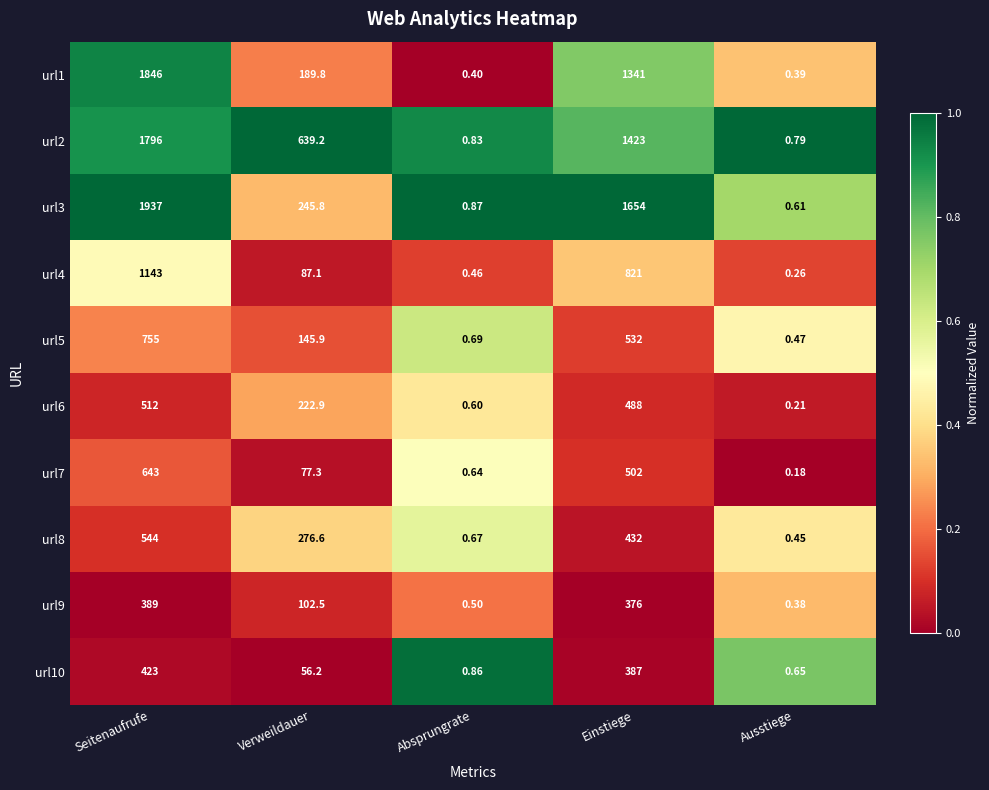

At which label is url4 closest to 571?

Einstiege